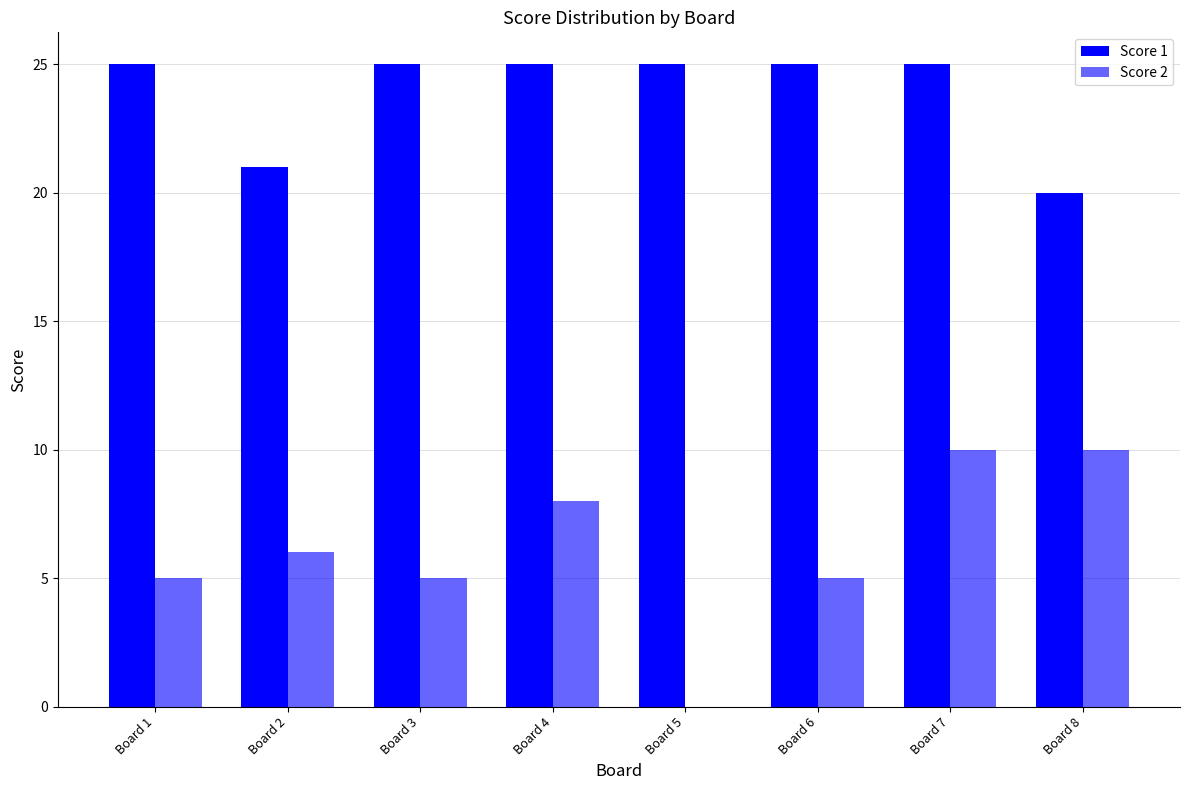

How many groups of bars are there?

8